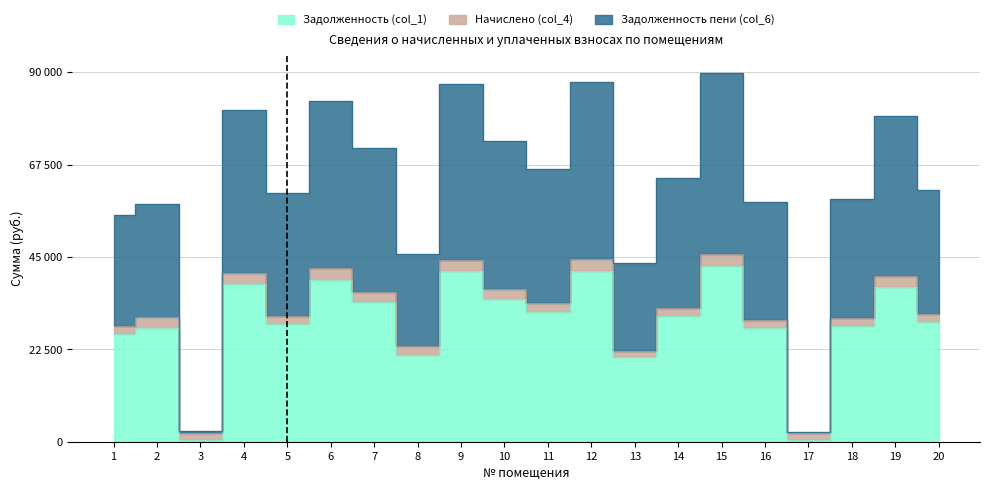

At which category does Задолженность пени (col_6) reach its first local peak?

2